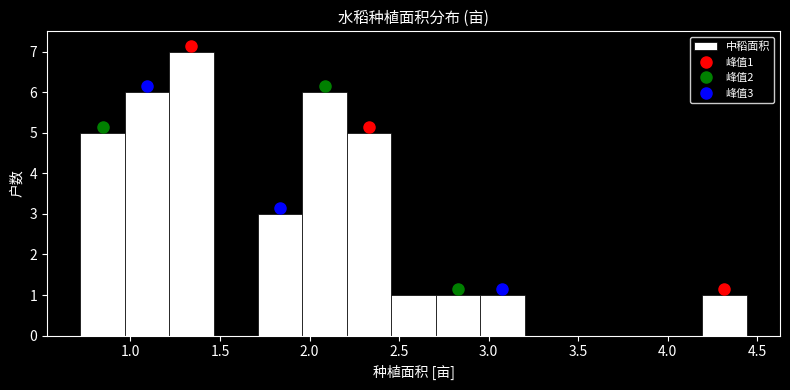

Over which range of the x-axis is the bar tallest?

1.20 to 1.45